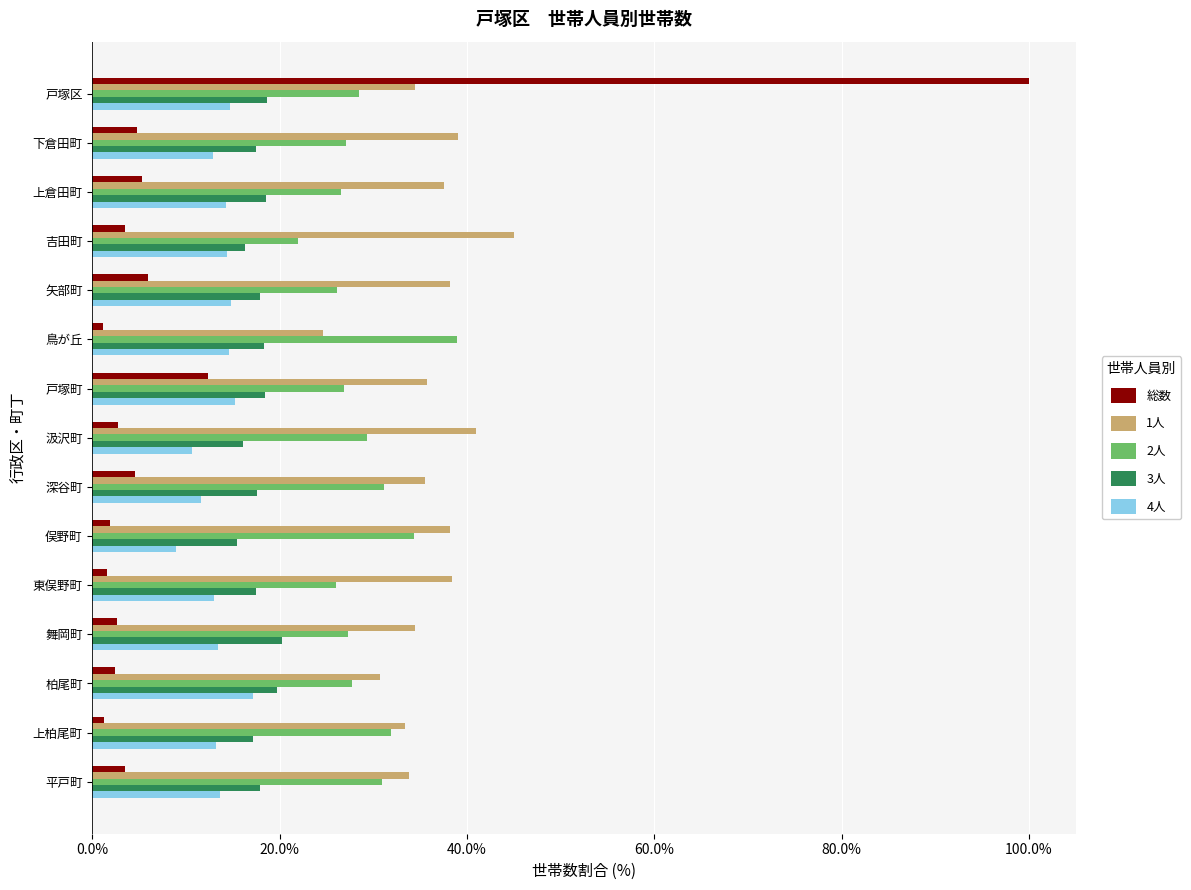

Which series has the widest spread of values?

総数